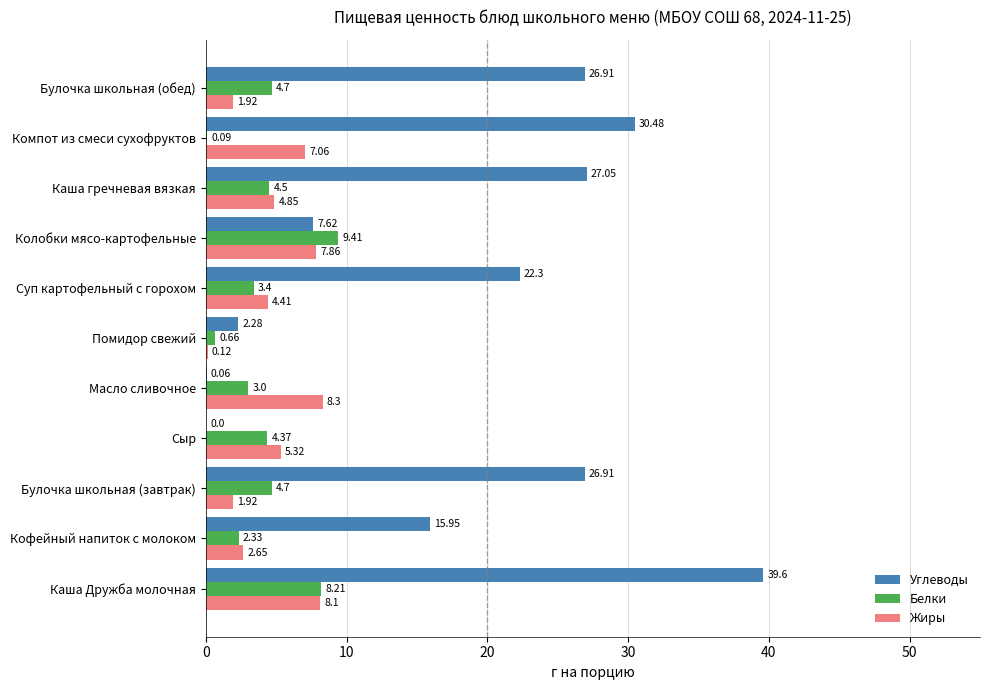

How many values in the Белки series exceed 4?

6